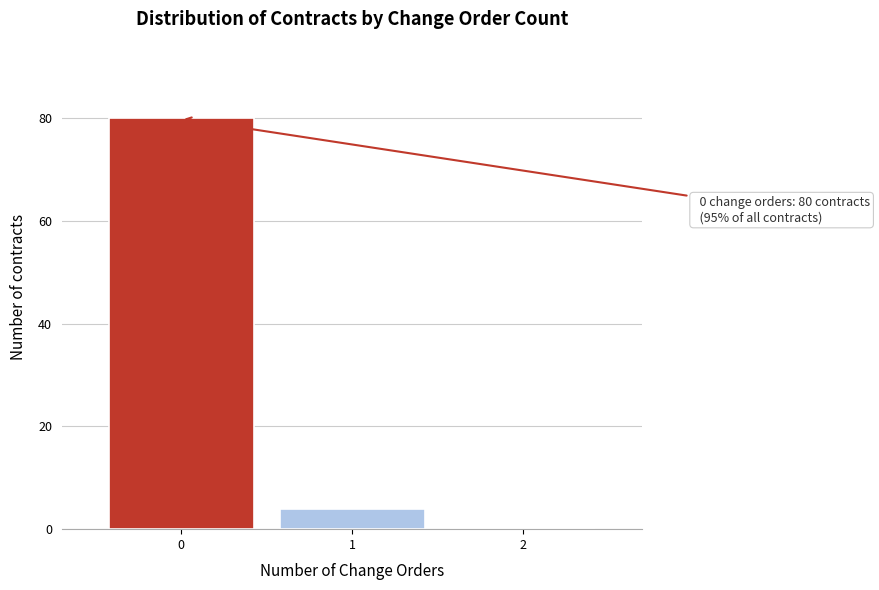

Reading right to left, extract all data points from this chart.

2=0	1=4	0=80